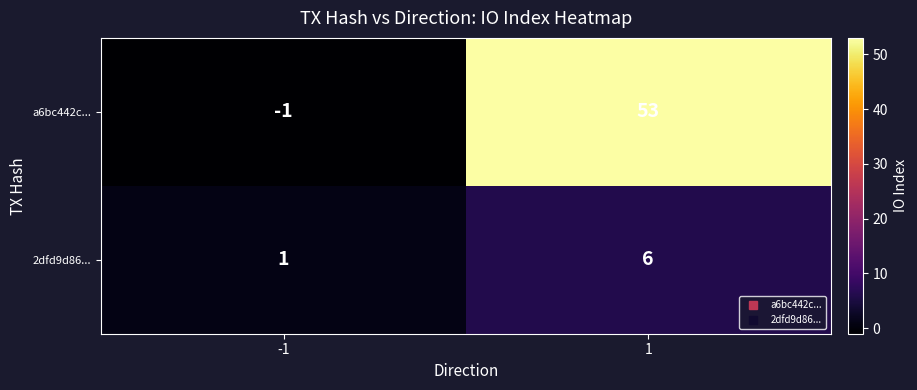

Which series changed the most between -1 and 1?

a6bc442c...